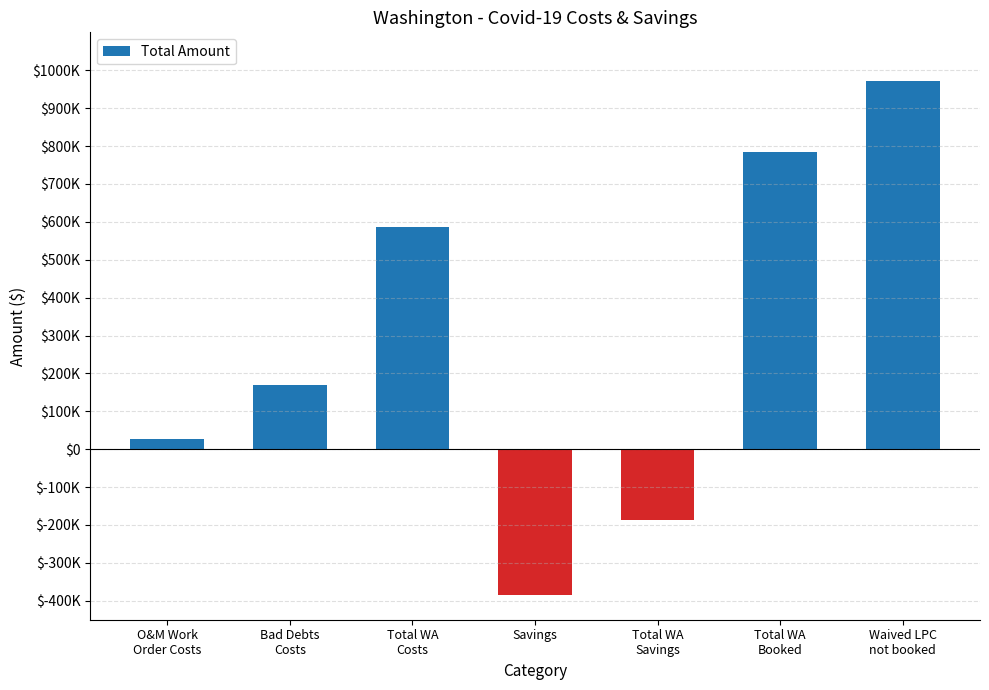

Are the bars horizontal?

No